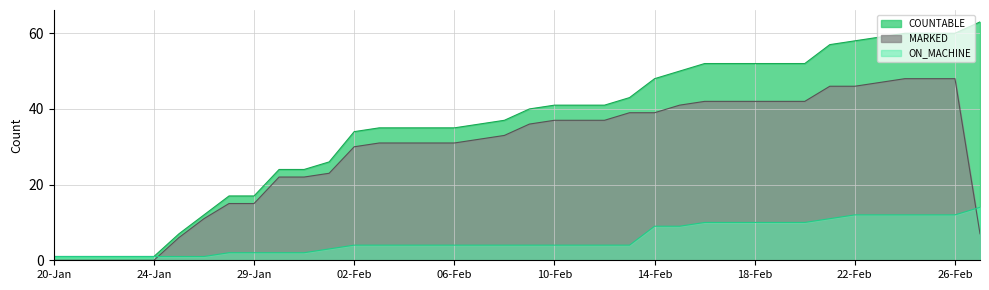

At which label is ON_MACHINE closest to 7?

14-Feb